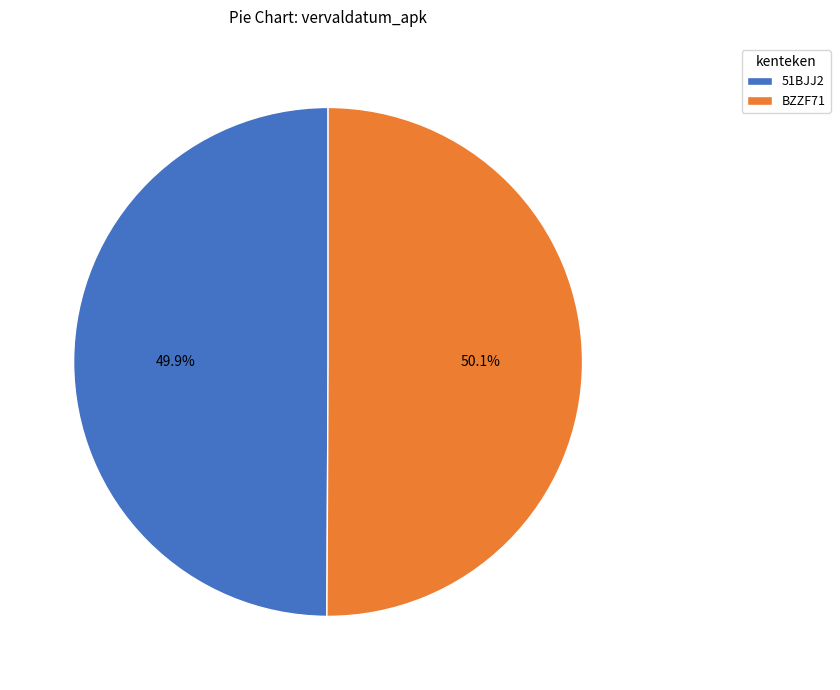

Count the number of slices in the pie.

2